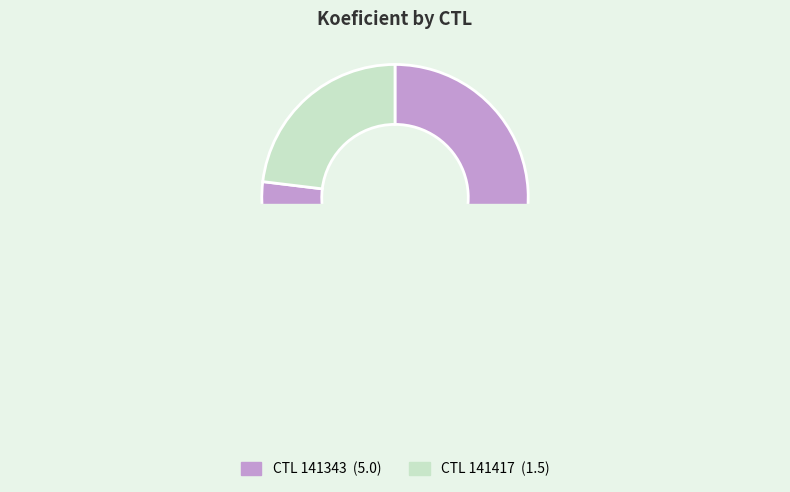

To the nearest percent, what portion does 141417 represent?

23%